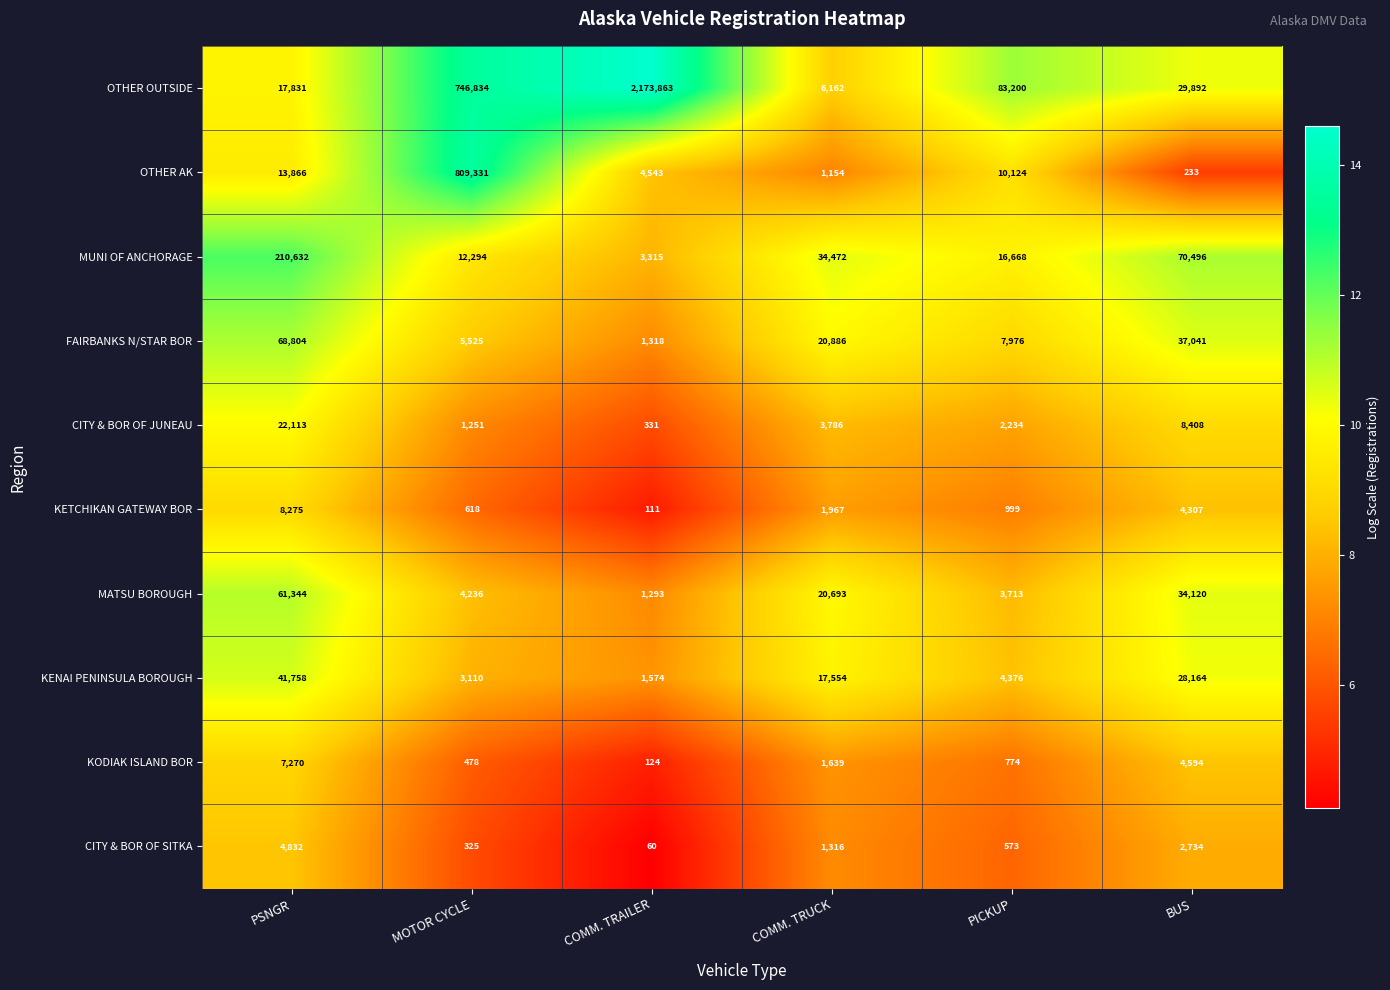

What is the difference between the second highest and second lowest values in the KENAI PENINSULA BOROUGH series?

25054